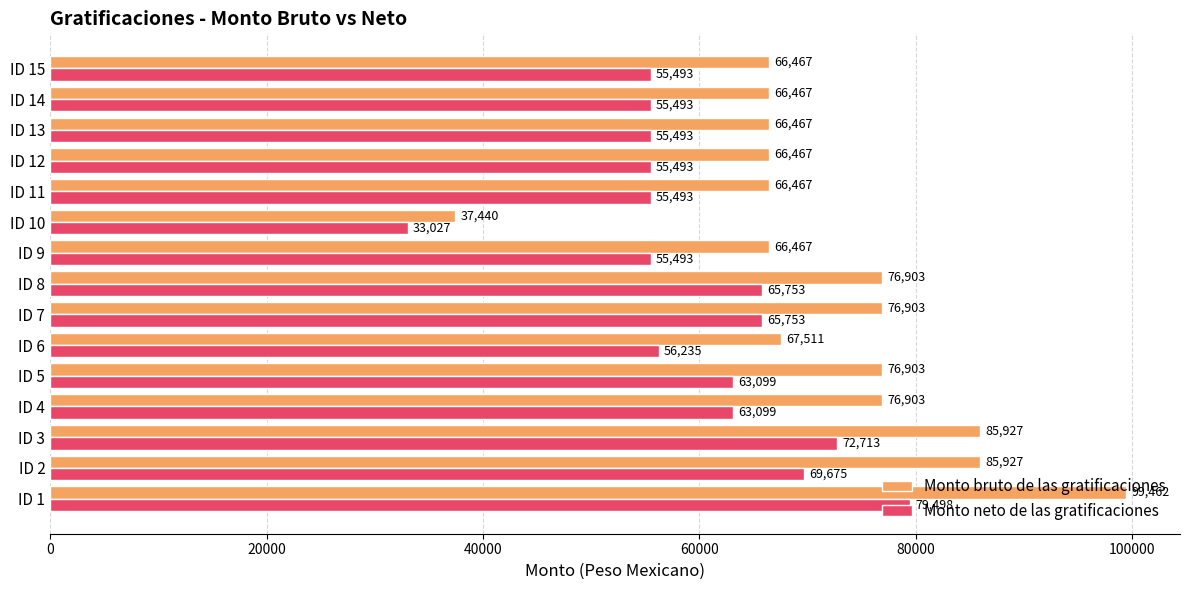

What is the difference between the second highest and second lowest values in the Monto bruto de las gratificaciones series?

19460.4